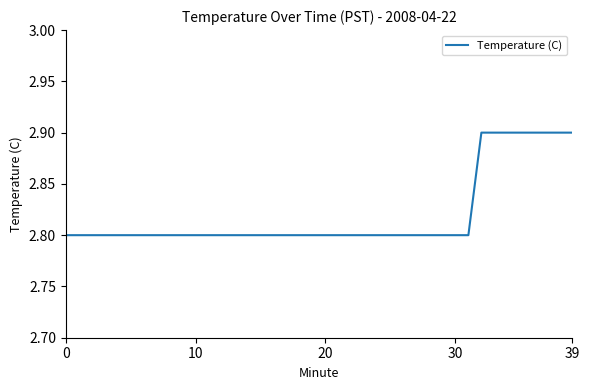

What is the minimum value shown in the chart?

2.8